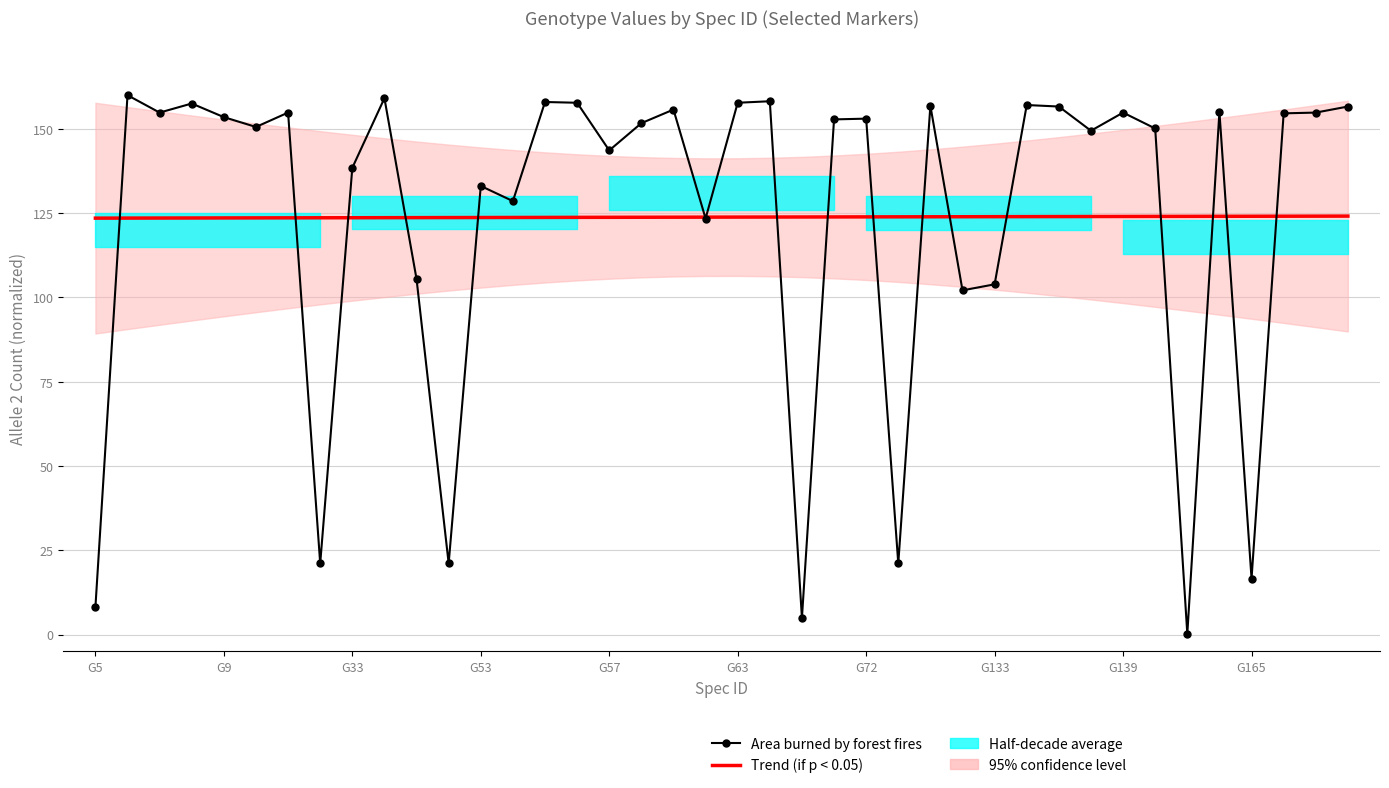

At G133, list the series in order from smallest to largest.

Area burned by forest fires, Trend (if p < 0.05)